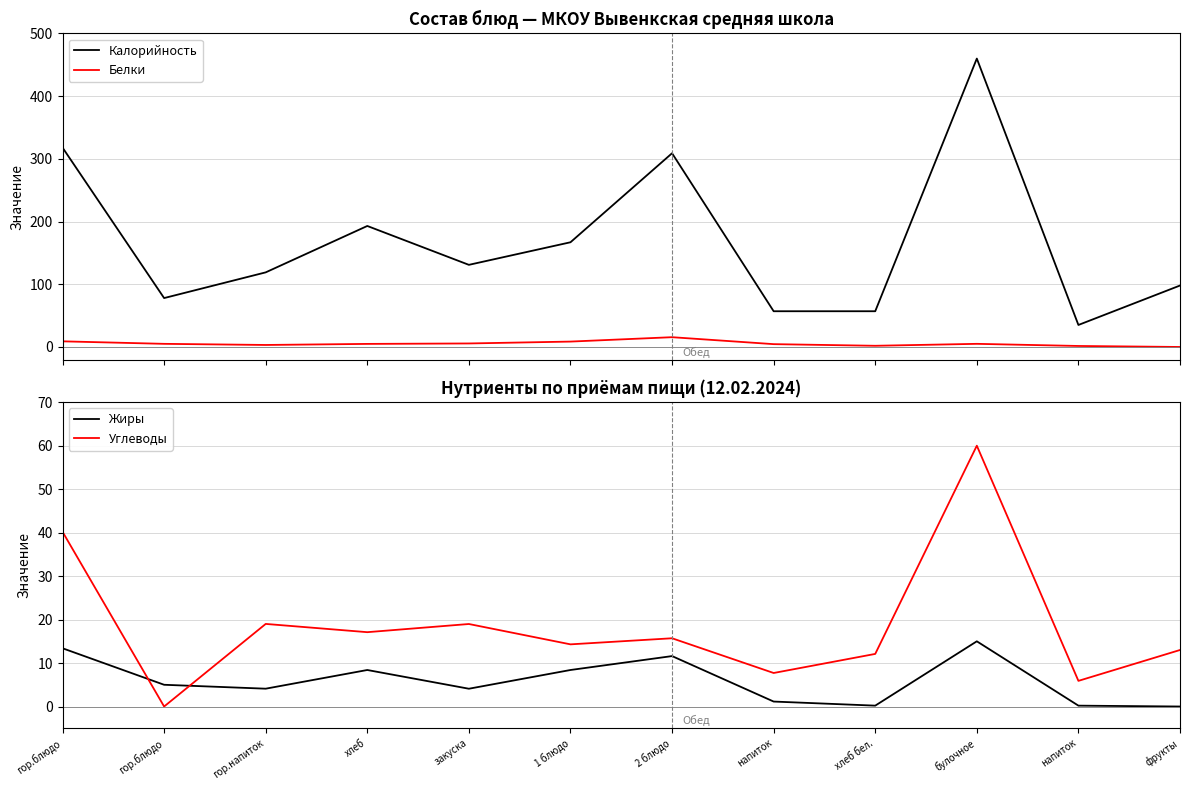

Rank the categories by Калорийность value from highest to lowest.

булочное, гор.блюдо, 2 блюдо, хлеб, 1 блюдо, закуска, гор.напиток, фрукты, гор.блюдо, напиток, хлеб бел., напиток